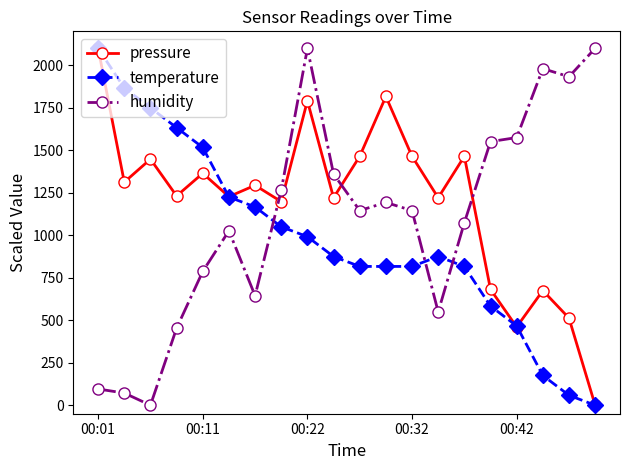

What is the greatest value displayed?

2100.0